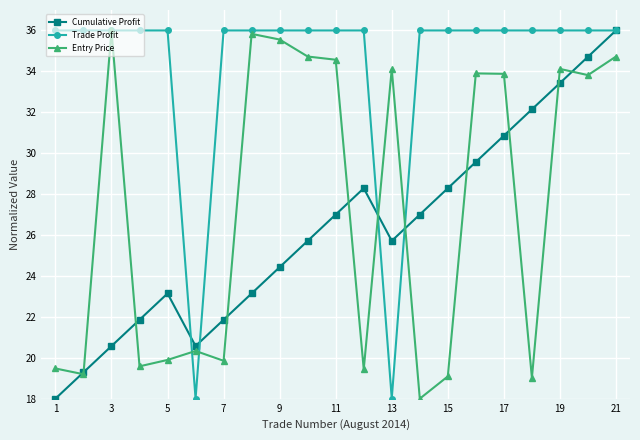

True or false: Entry Price has more than 1 interior local peaks.

True